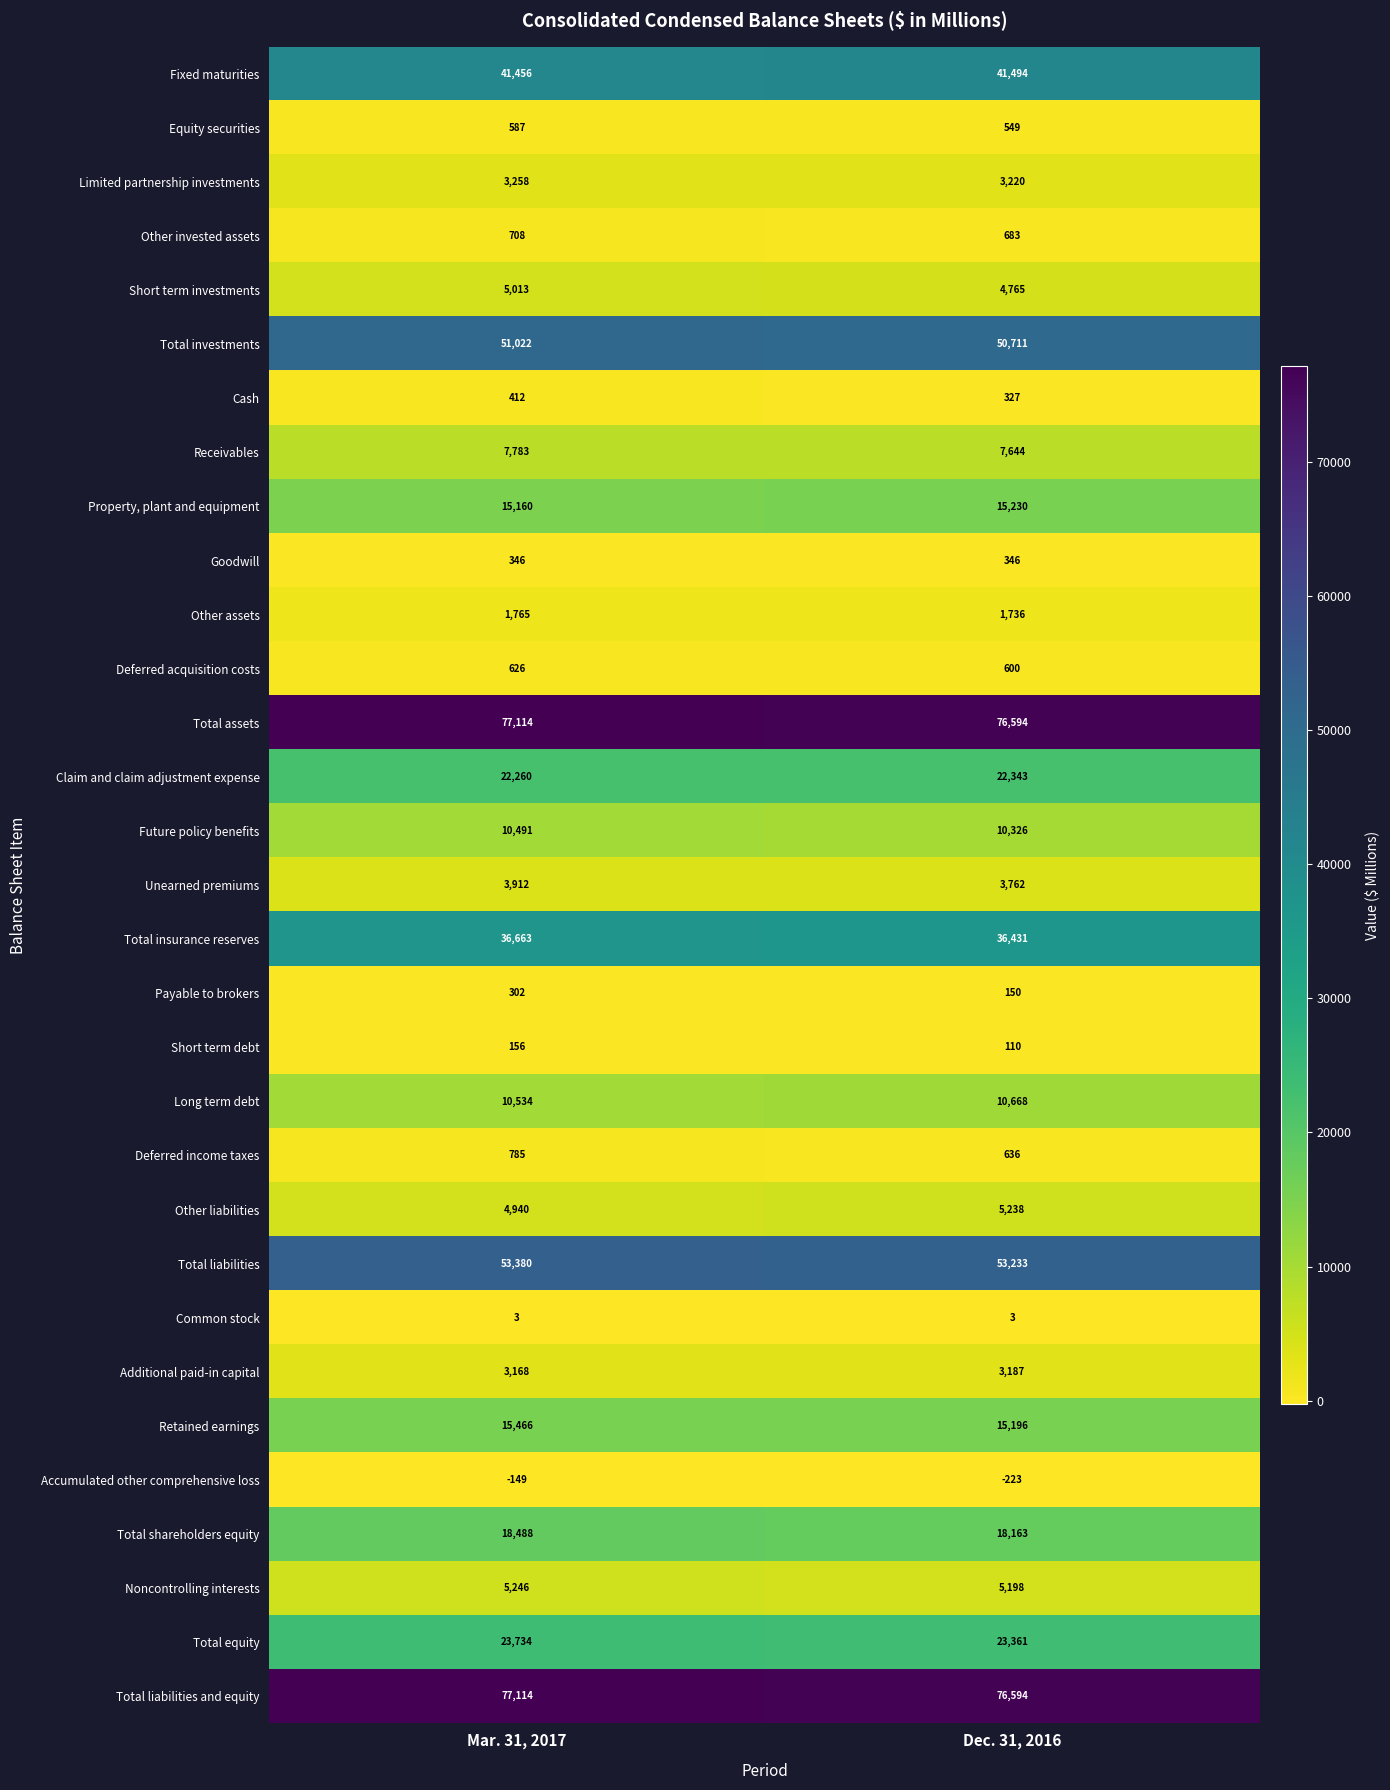

At which category does the chart reach its peak across all series?

Mar. 31, 2017